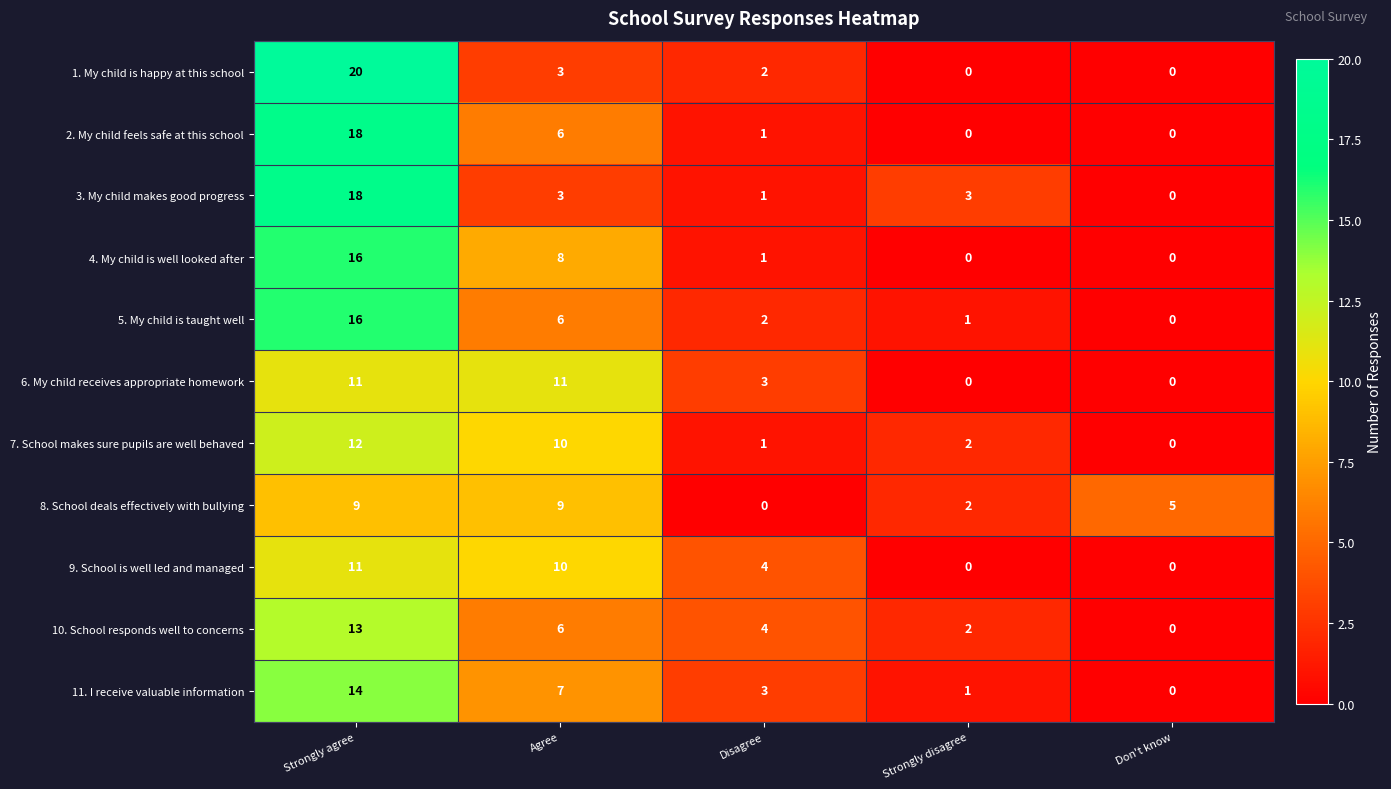

Which series has the widest spread of values?

1. My child is happy at this school